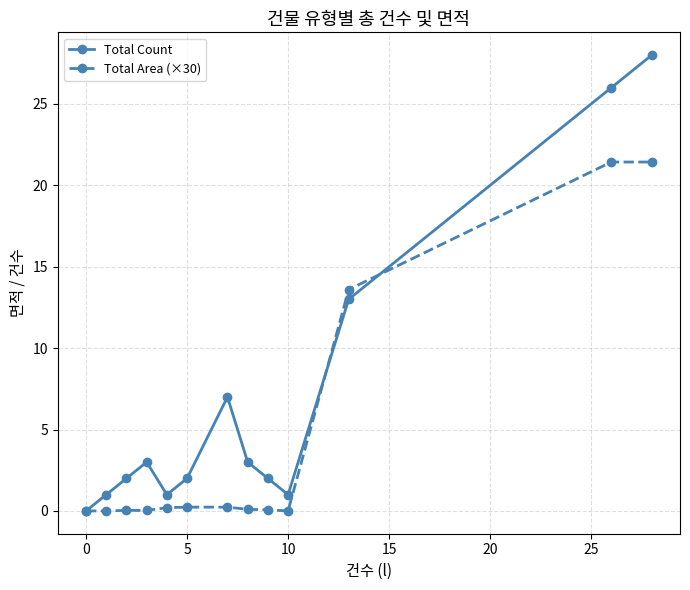

What is the value of the Total Count point at the 13th from the left?

28.0